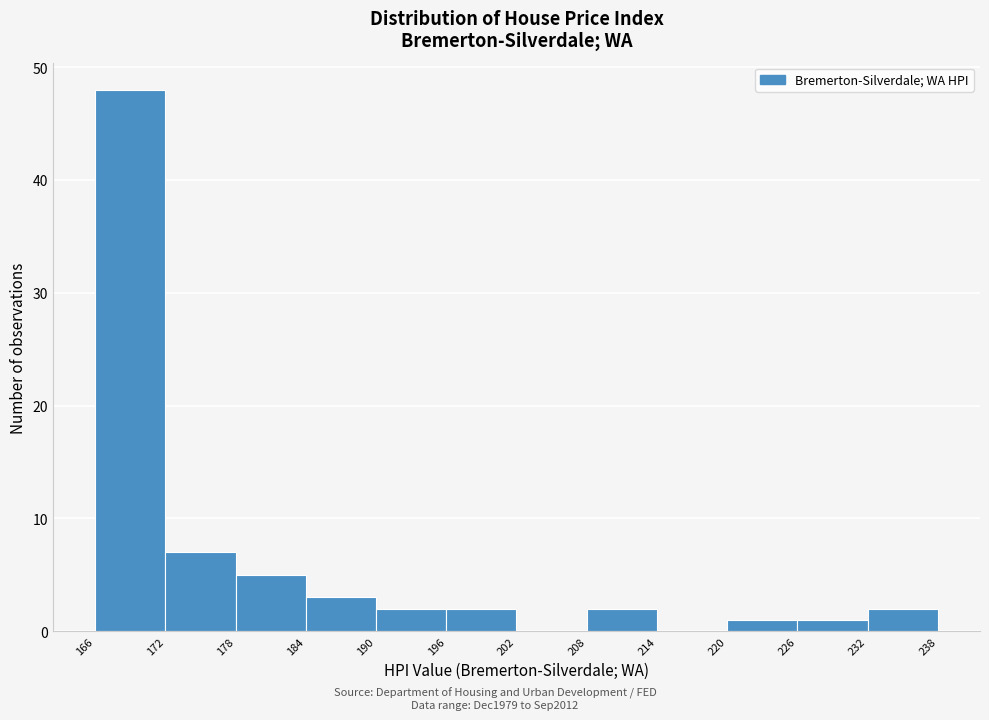

What is the height of the bar covering 166 to 172 on the x-axis? The values are not printed on the chart, so give them approximately, as read against the axis.

48